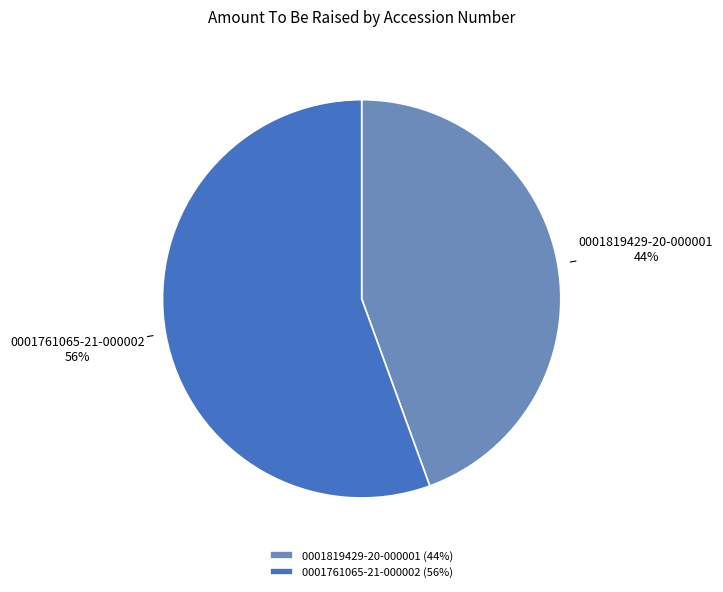

To the nearest percent, what is the average slice percentage?

50%